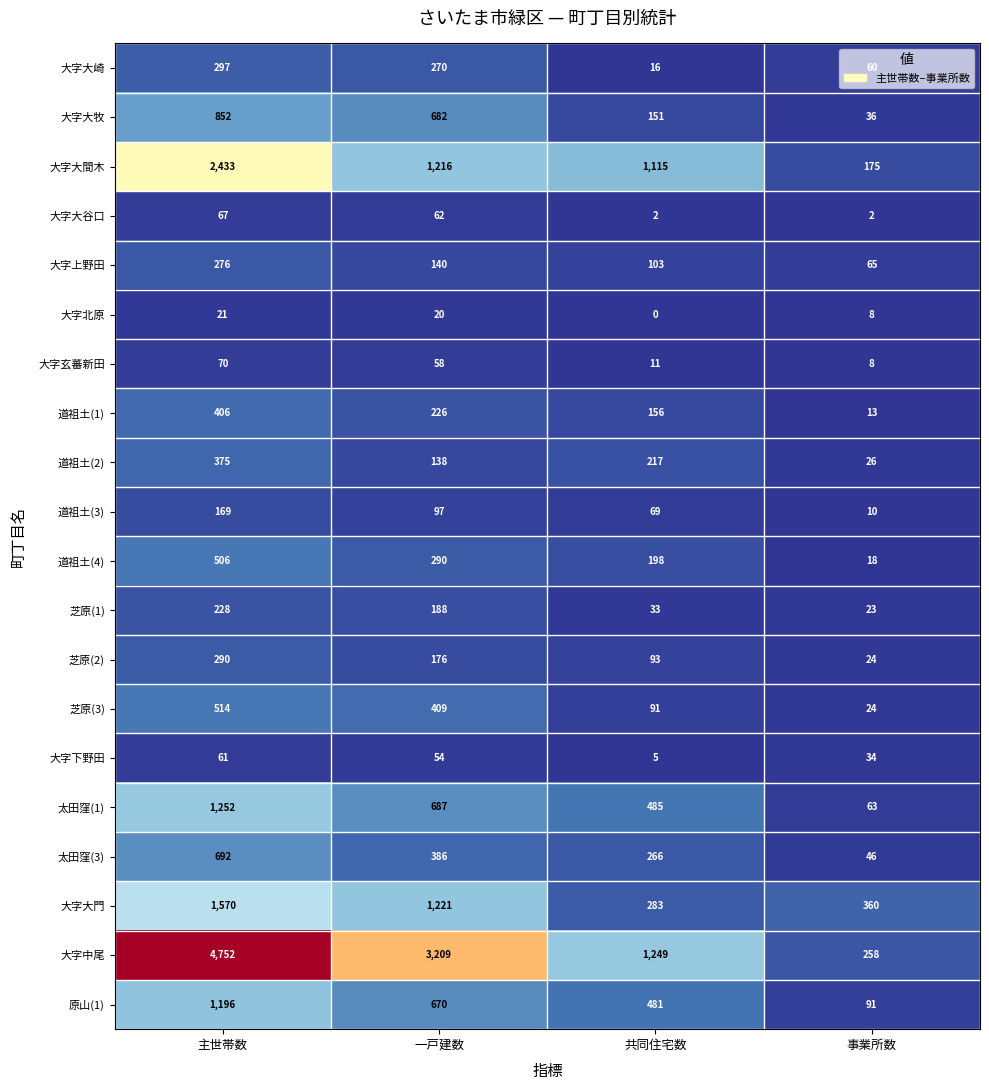

At how many categories does at least one series exceed 50?

4